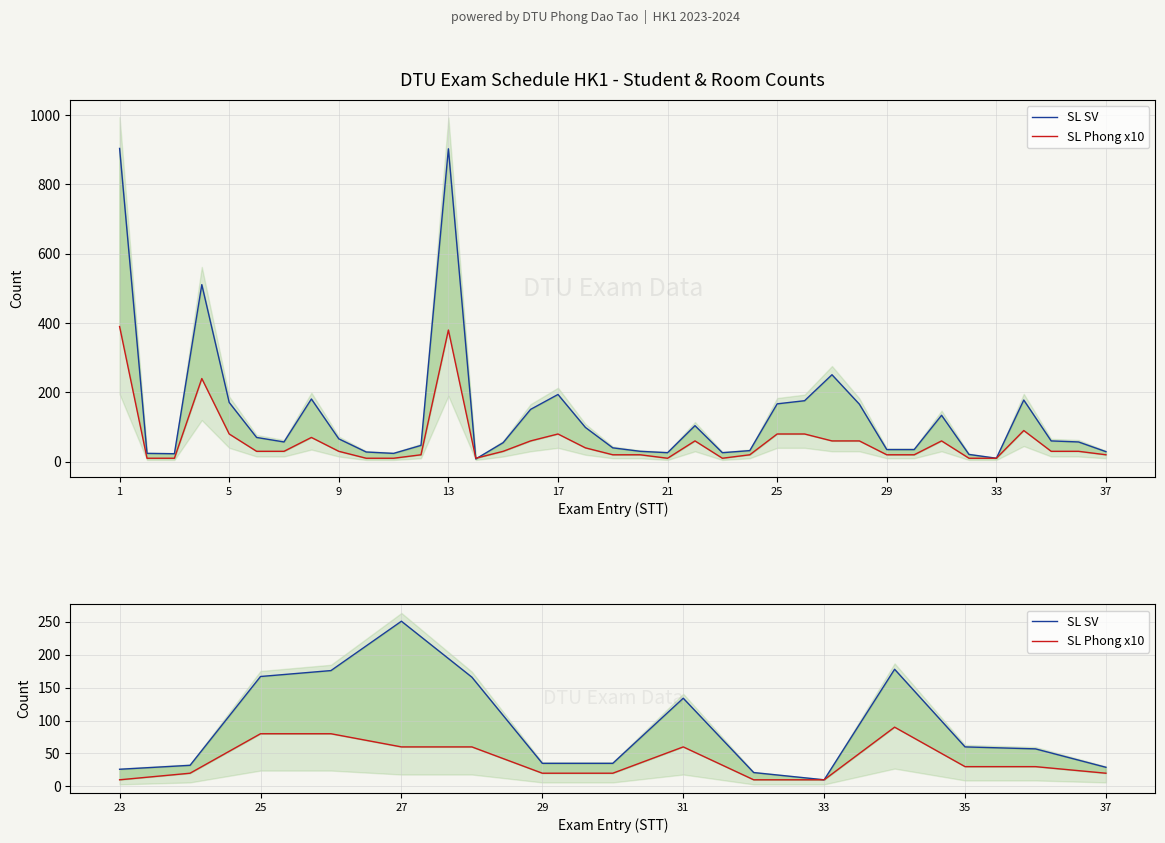

Is the value of SL SV at 25 greater than the value of SL Phong x10 at 35?

Yes